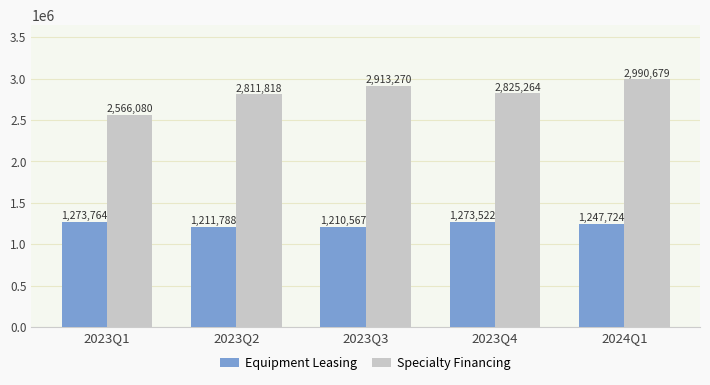

At which label is Equipment Leasing closest to 1242165?

2024Q1